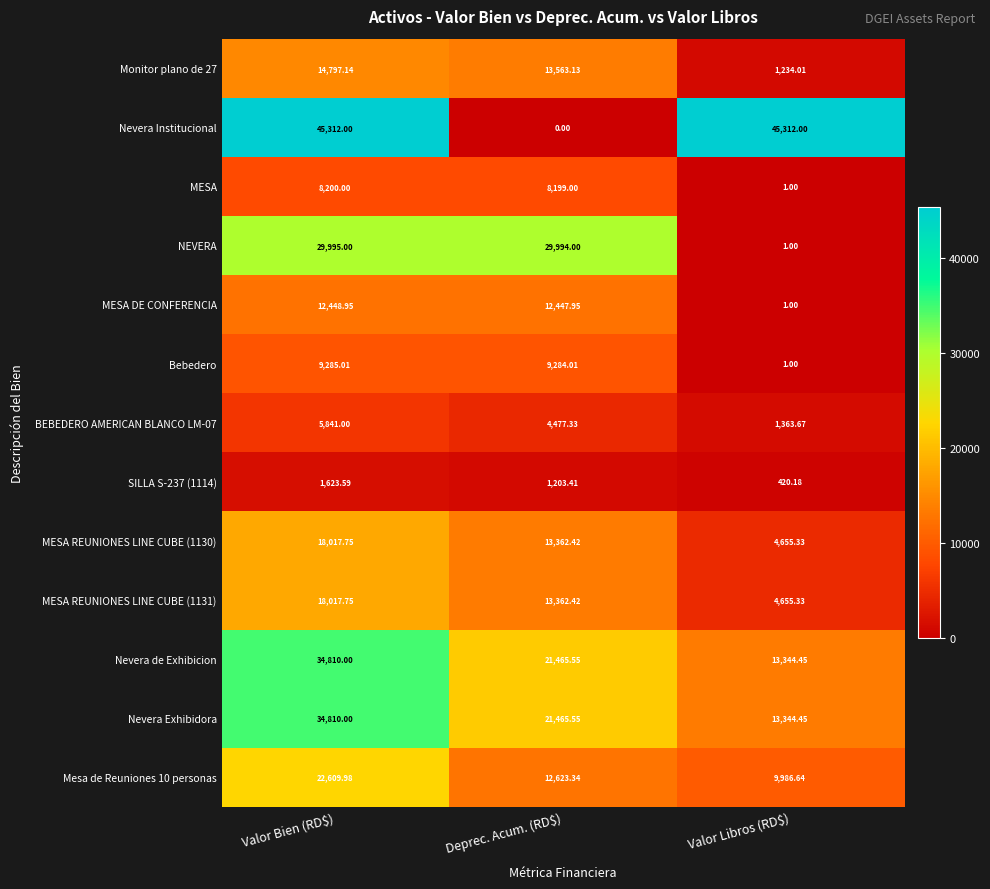

Where does the Nevera de Exhibicion series first go above 21465?

Valor Bien (RD$)